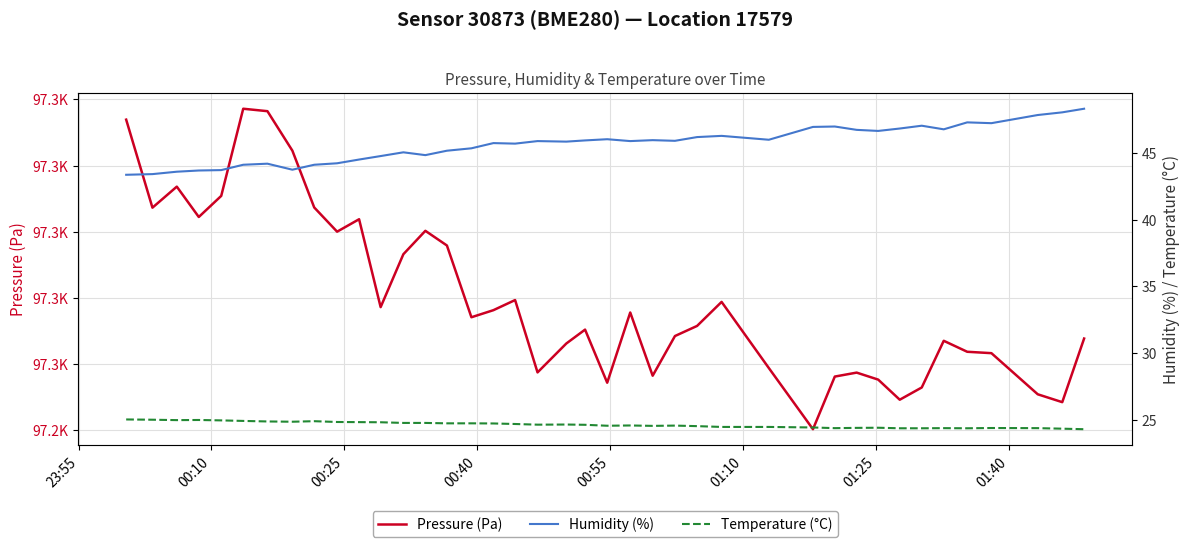

Which series has the largest total across all categories?

Pressure (Pa)